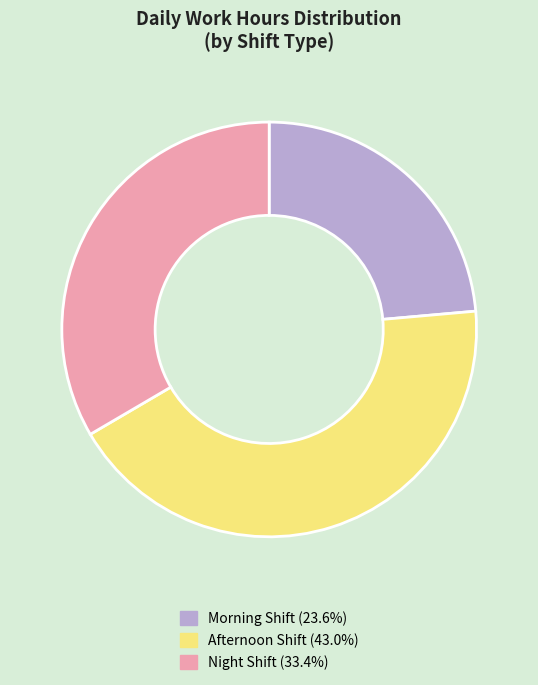

Is there any slice that represents more than half of the pie?

No